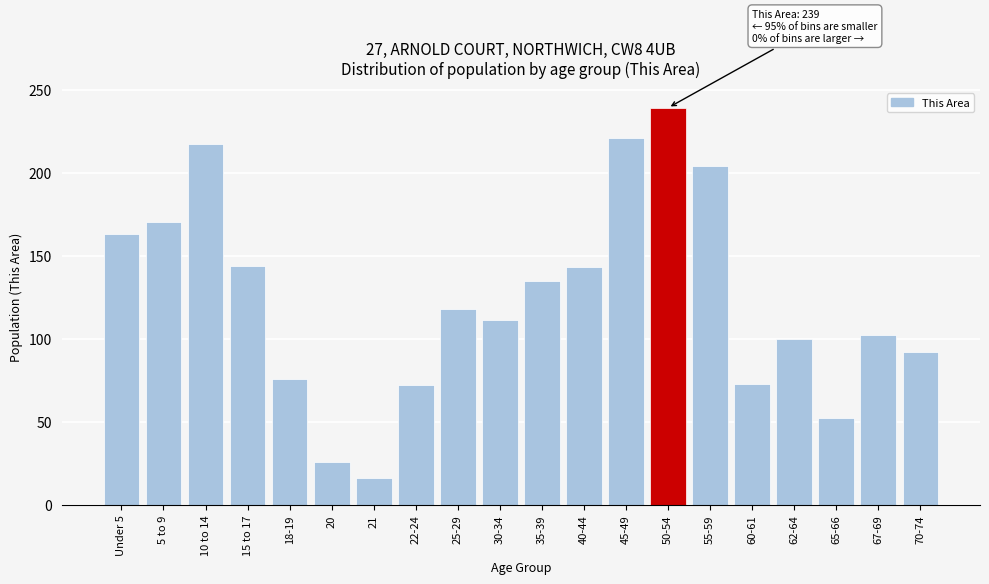

The chart shows a value of 146 at 62-64. True or false?

False